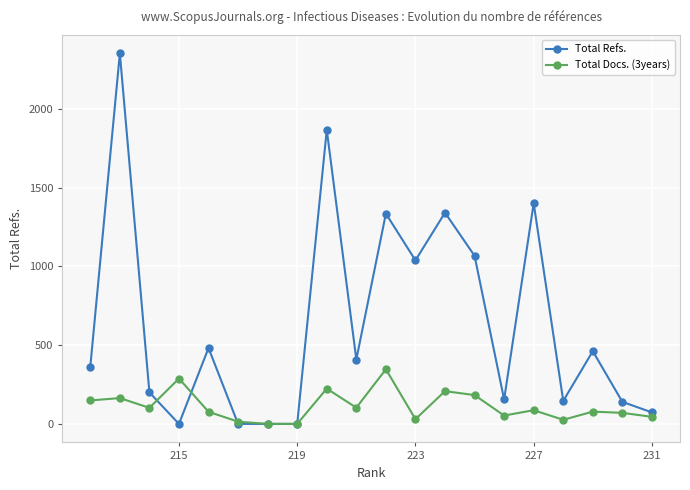

Which series has the widest spread of values?

Total Refs.